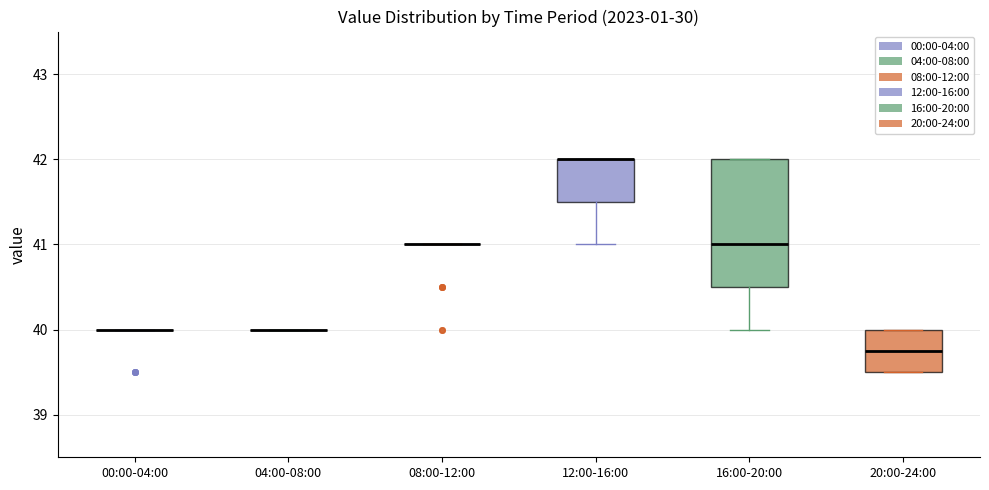

Reading left to right, transcribe this box plot: for each box, give where its median line is, the range the box spans, and where its two whiskers end, as read against the y-axis. The values are not printed on the chart, so give them approximately, as read against the axis.

00:00-04:00: box collapsed to a line at 40.0, whiskers 40.0 to 40.0
04:00-08:00: box collapsed to a line at 40.0, whiskers 40.0 to 40.0
08:00-12:00: box collapsed to a line at 41.0, whiskers 41.0 to 41.0
12:00-16:00: median 42.0 (drawn on the box's upper edge), box 41.5 to 42.0, whiskers 41.0 to 42.0
16:00-20:00: median 41.0, box 40.5 to 42.0, whiskers 40.0 to 42.0
20:00-24:00: median 39.8, box 39.5 to 40.0, whiskers 39.5 to 40.0